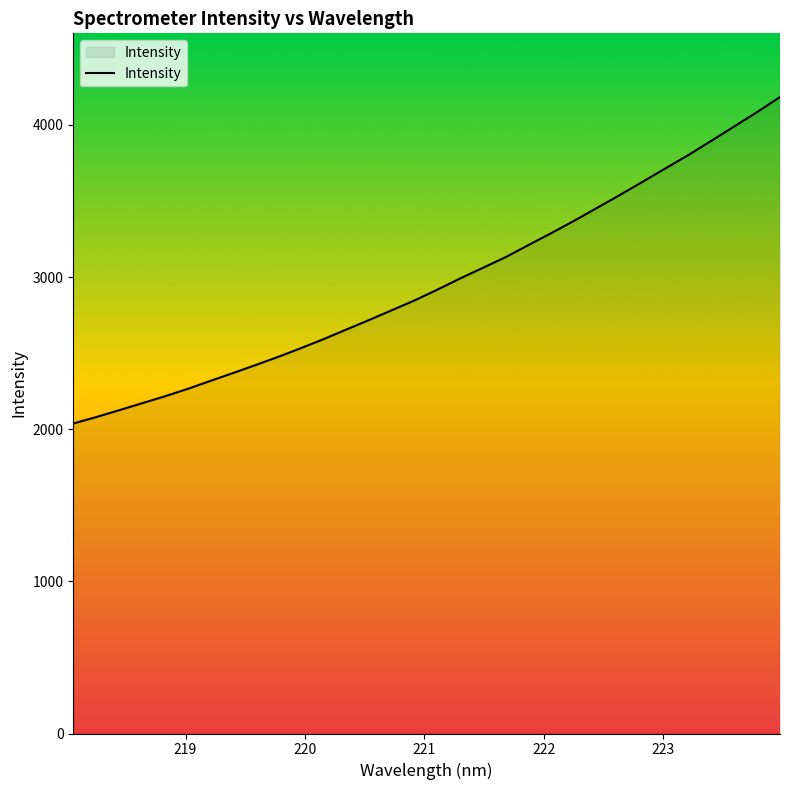

What is the minimum value shown in the chart?

2037.2